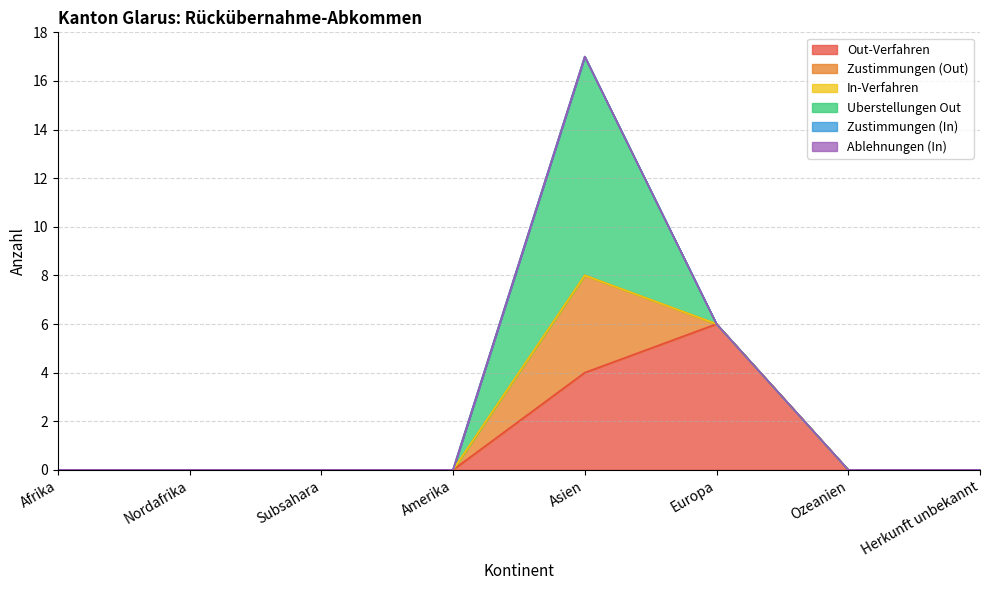

How many Zustimmungen (Out) values are between 0 and 1?

7